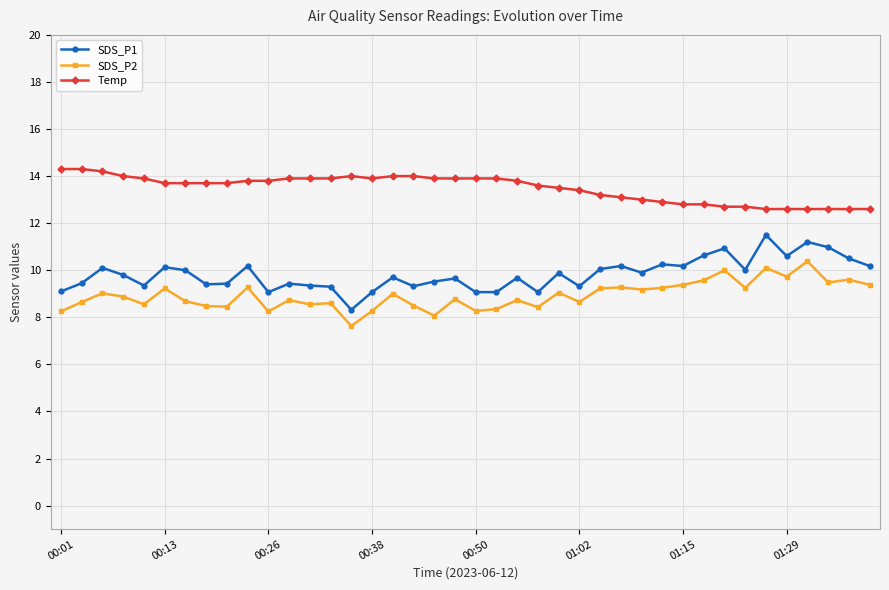

What is the smallest value displayed?

7.6